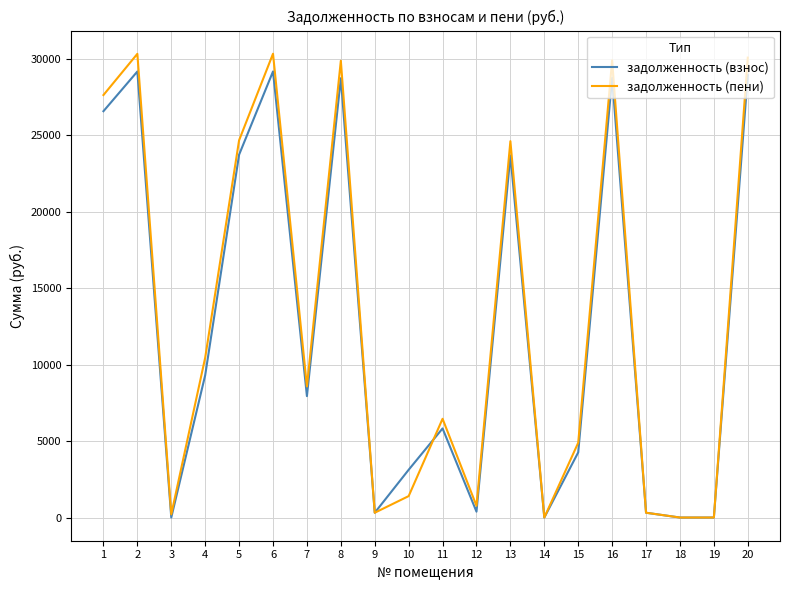

Which series has the largest range (max minus min)?

задолженность (пени)